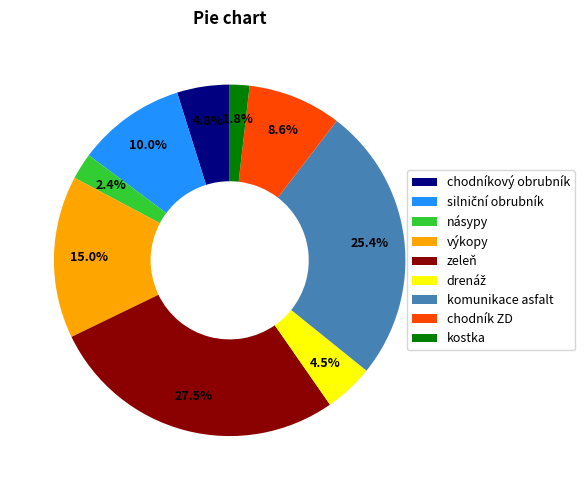

Does any single category account for the majority?

No